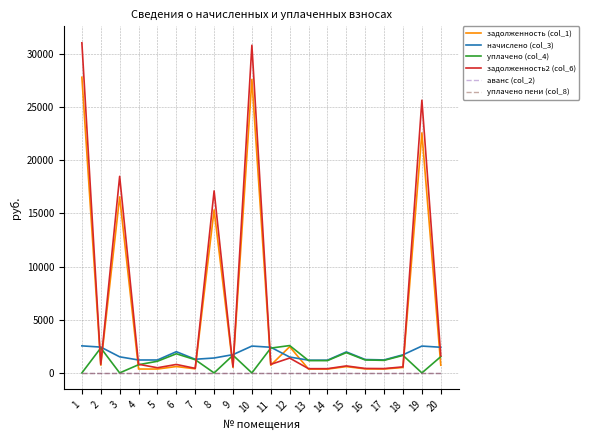

What is the lowest value of the начислено (col_3) series?

1196.6